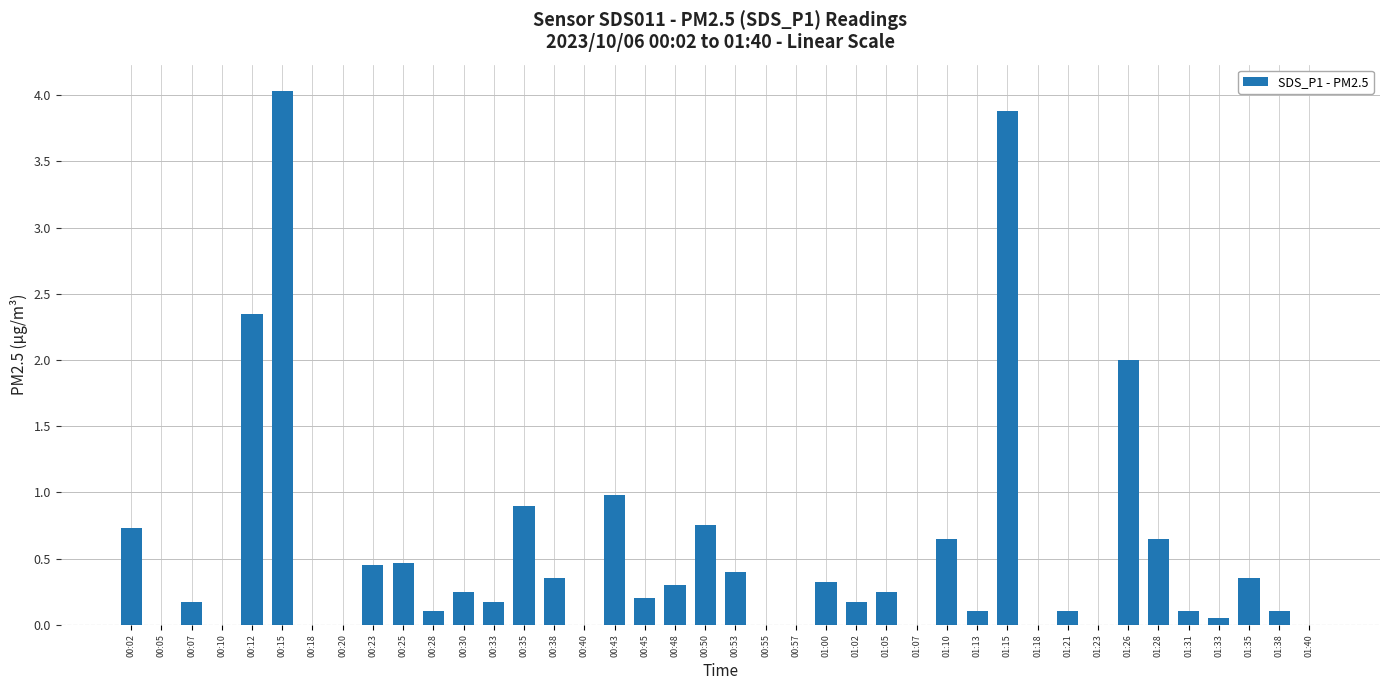

True or false: the data shows 2.0 at 01:26.

True